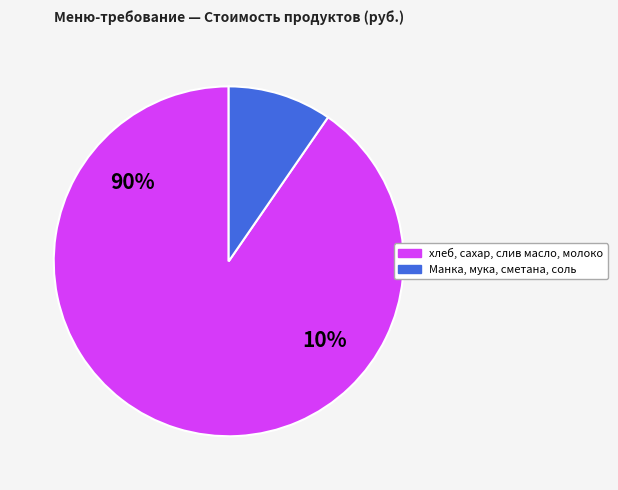

Do мука and слив масло together represent more than half of the pie?

No